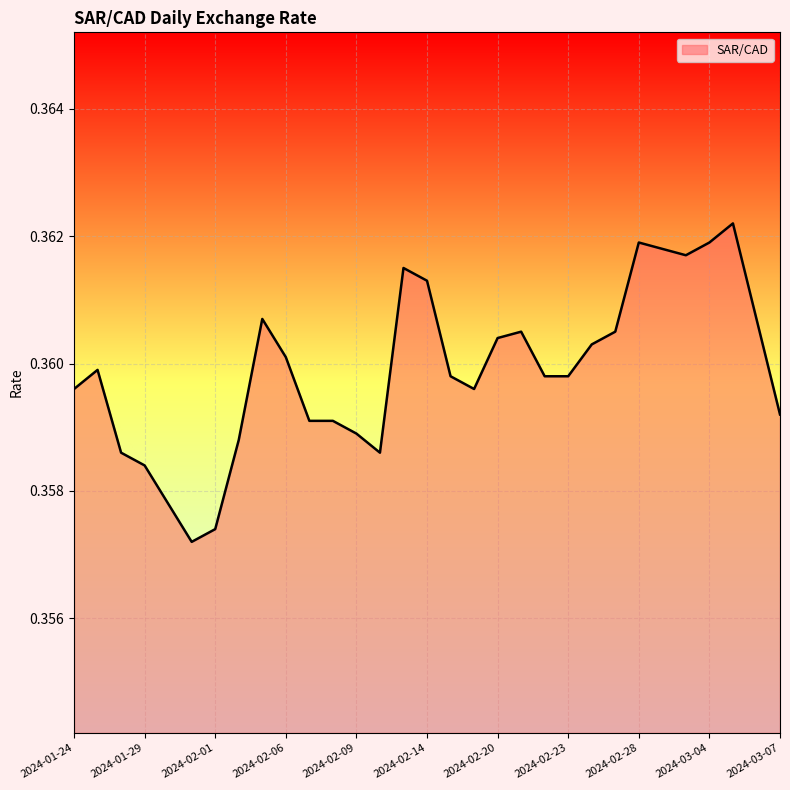

What is the sum of all values?

11.2